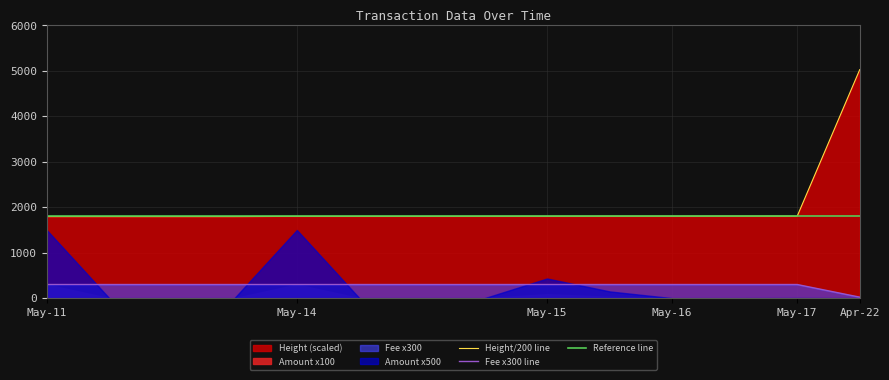

True or false: Height/200 line and Fee x300 line cross at least once.

False